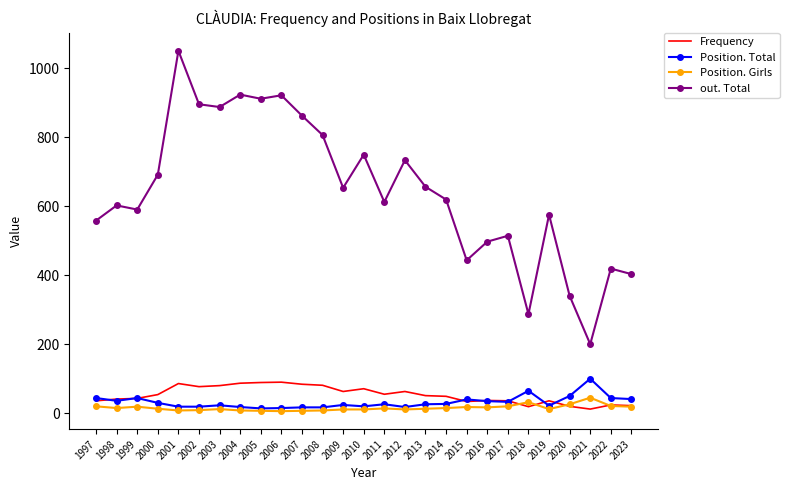

Where do Position. Girls and Frequency first cross each other?

2017 and 2018